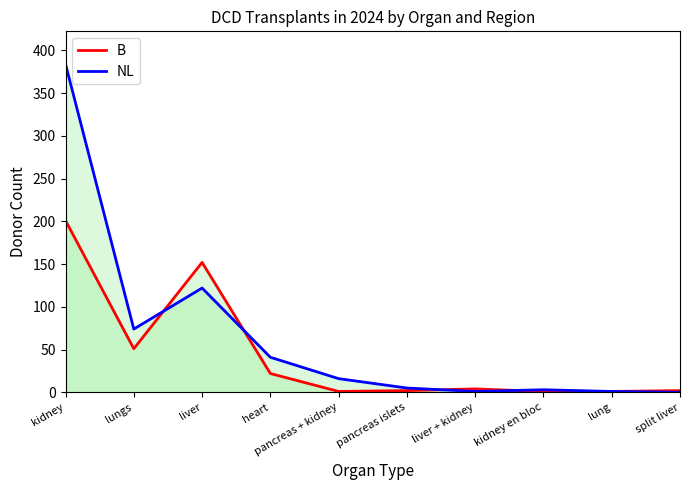

Reading left to right, list all the values displayed in this chart.

B: kidney=201	lungs=51	liver=152	heart=22	pancreas + kidney=1	pancreas islets=2	liver + kidney=4	kidney en bloc=1	lung=1	split liver=2
NL: kidney=384	lungs=74	liver=122	heart=41	pancreas + kidney=16	pancreas islets=5	liver + kidney=1	kidney en bloc=3	lung=1	split liver=0